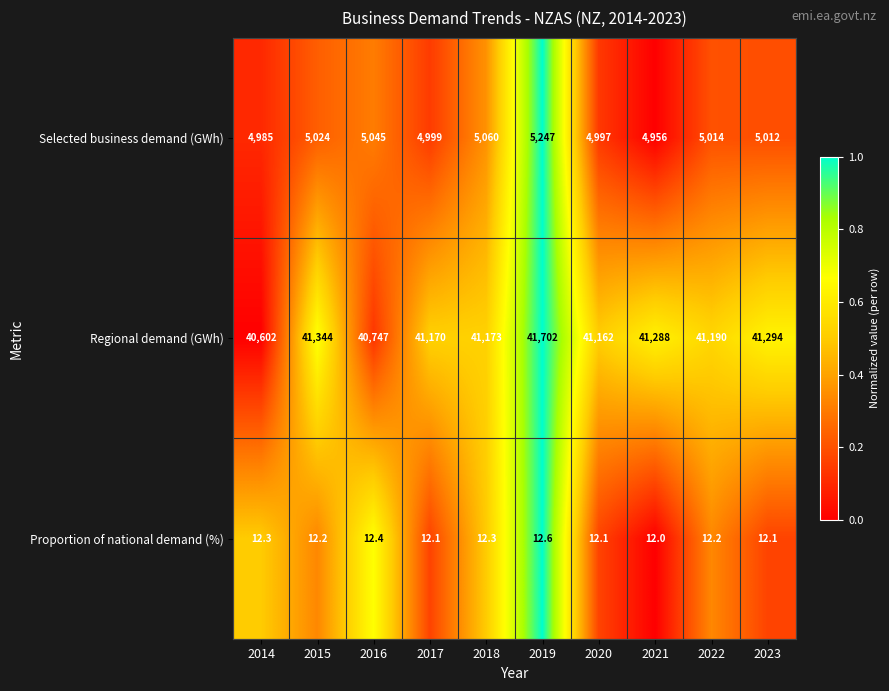

Rank the series at 2015 from lowest to highest value.

Proportion of national demand (%), Selected business demand (GWh), Regional demand (GWh)